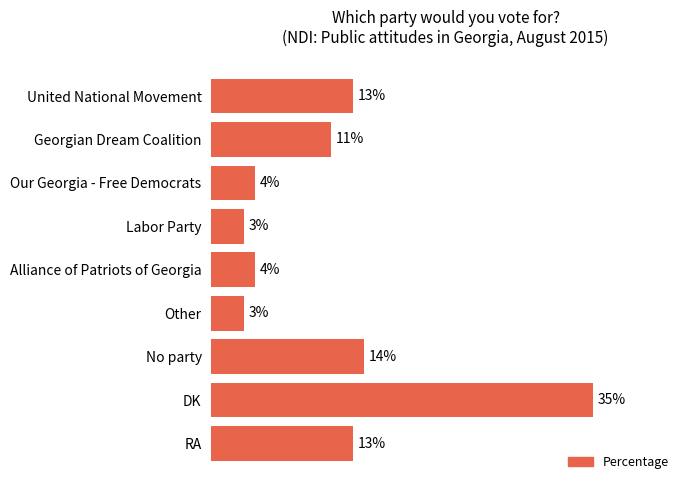

Are the bars grouped side by side (vs. stacked)?

No